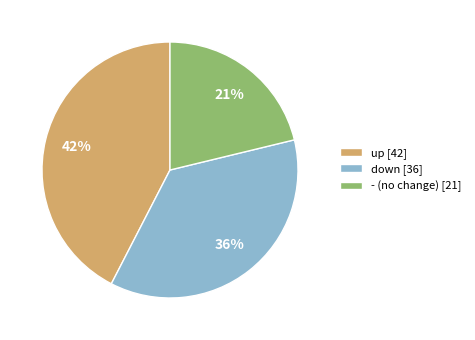

What percentage is the up slice, to the nearest percent?

42%